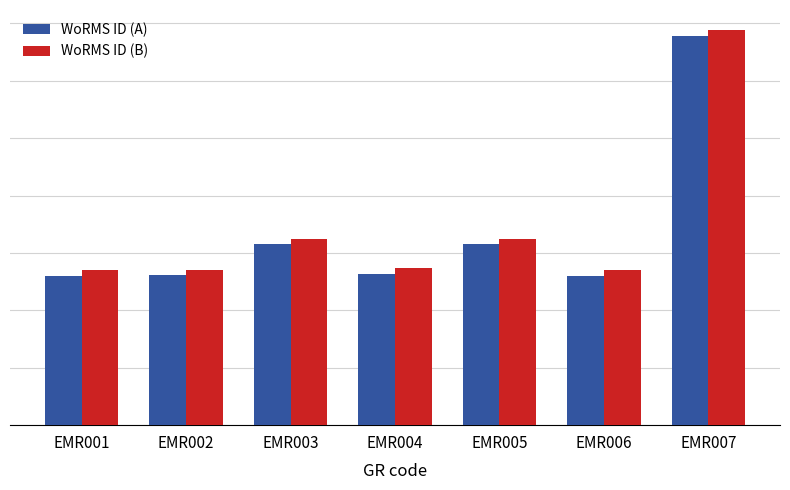

At which label does WoRMS ID (A) reach its minimum?

EMR001